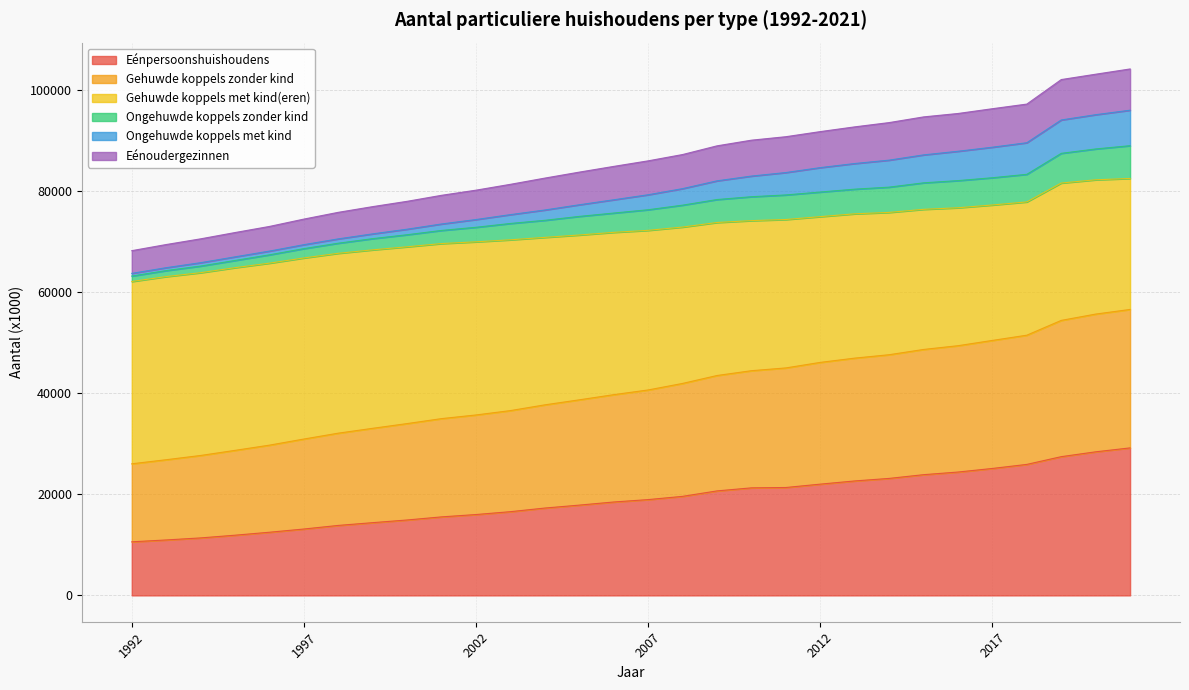

What is the sum of the Eénpersoonshuishoudens values at 2018 and 2020?

54382